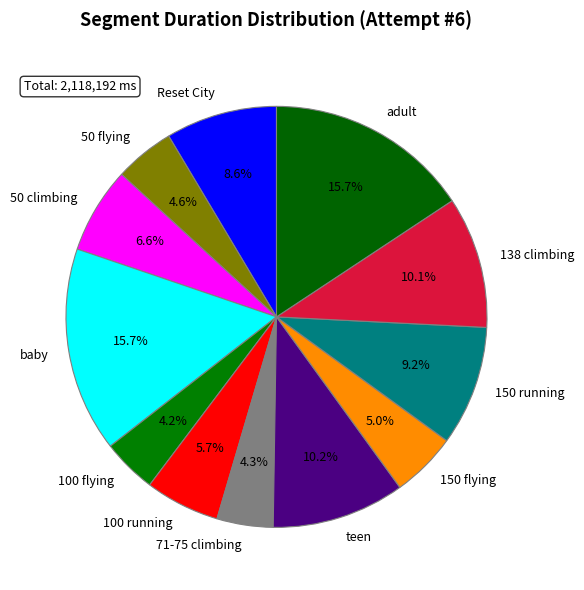

Approximately how many times larger is the value at 71-75 climbing compared to 138 climbing?

0.4